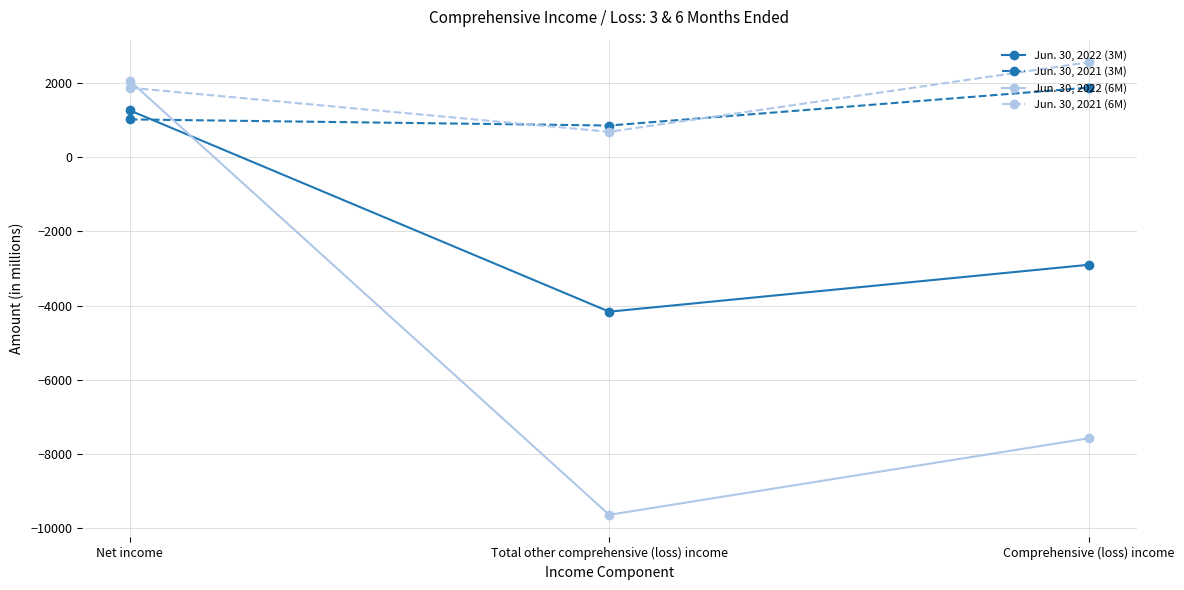

The value of Jun. 30, 2021 (3M) at Net income is 1022. True or false?

True